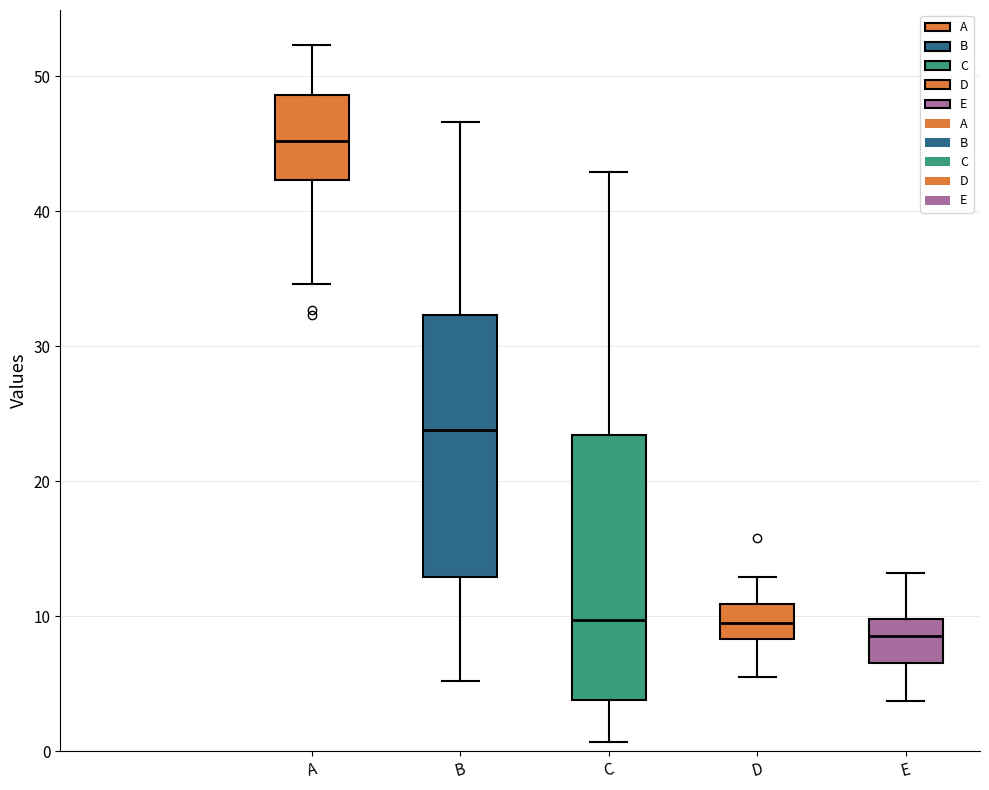

Where does the upper whisker of the box for E end on the y-axis? The values are not printed on the chart, so give them approximately, as read against the axis.

13